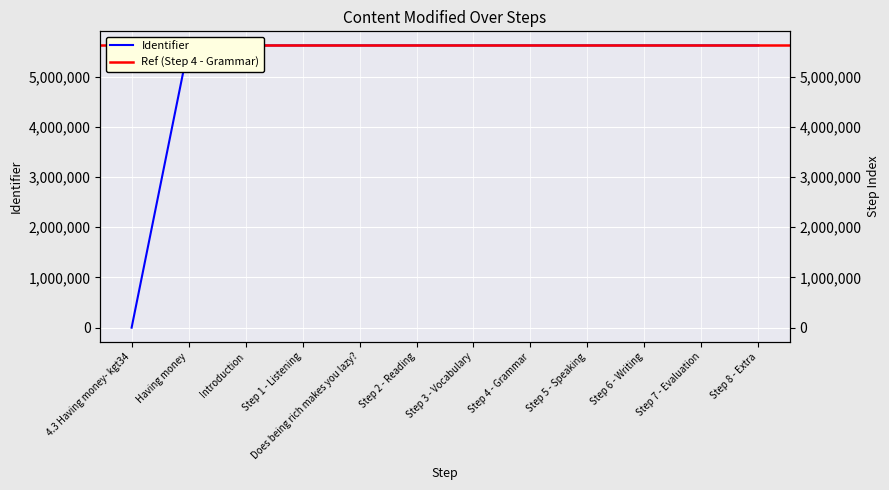

Reading left to right, transcribe all the data shown in this chart.

4.3 Having money- kgt34=0	Having money=5618506	Introduction=5618507	Step 1 - Listening=5618509	Does being rich makes you lazy?=5618581	Step 2 - Reading=5618510	Step 3 - Vocabulary=5618511	Step 4 - Grammar=5618513	Step 5 - Speaking=5618514	Step 6 - Writing=5618515	Step 7 - Evaluation=5618517	Step 8 - Extra=5618519